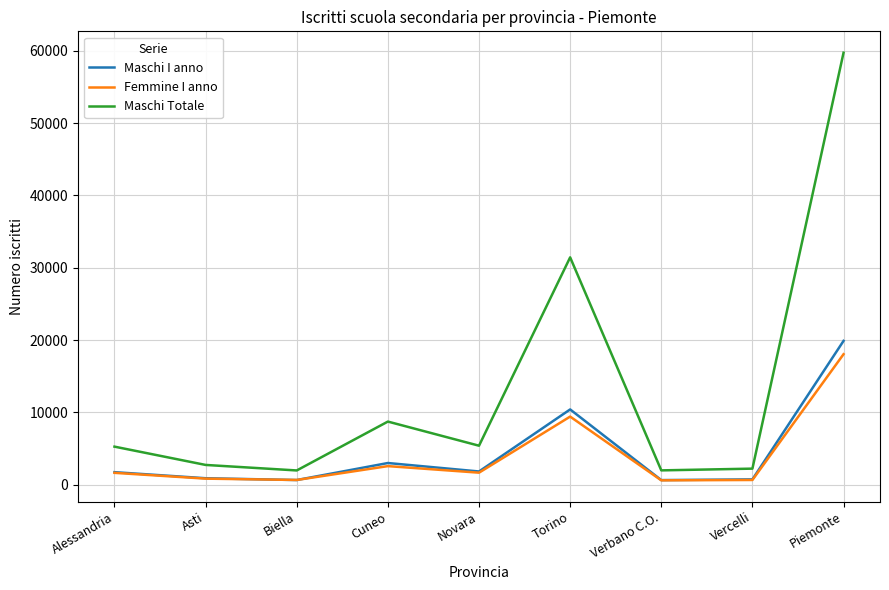

Which series has the largest total across all categories?

Maschi Totale